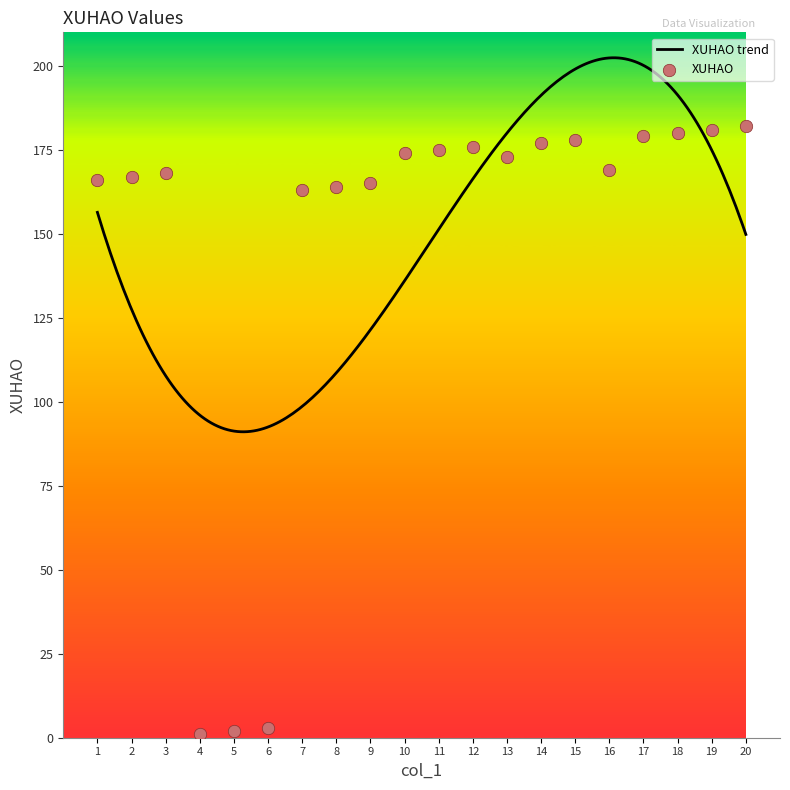

Which has a higher value, 9 or 1?

1